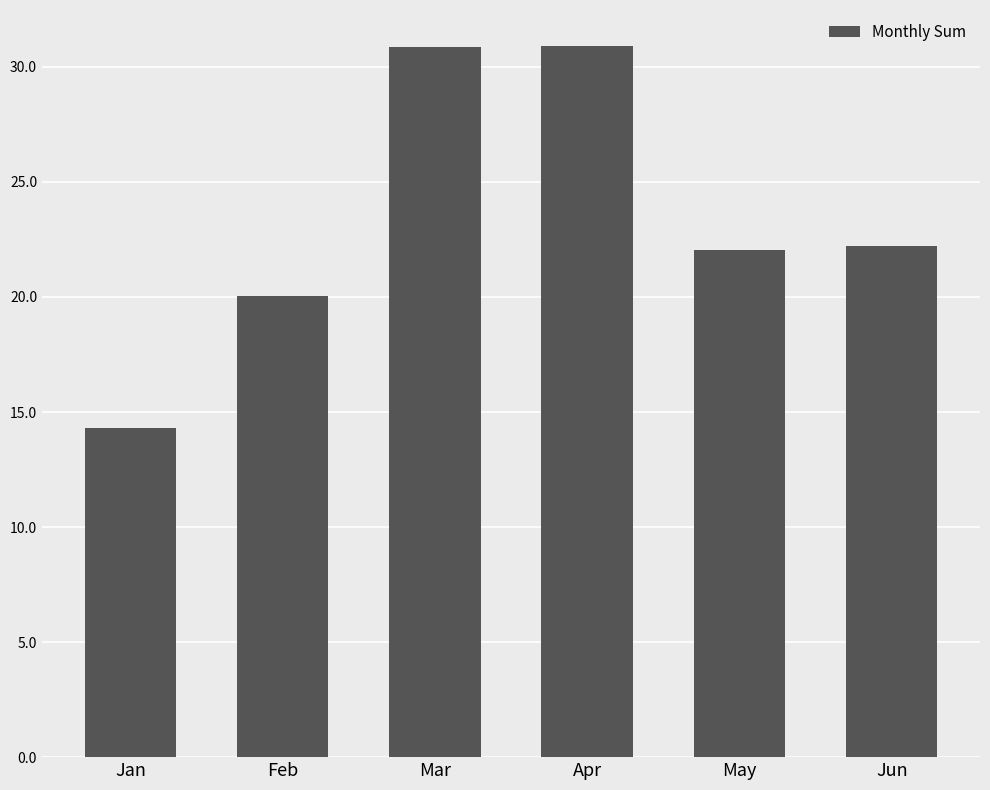

Which has a higher value, Feb or Apr?

Apr